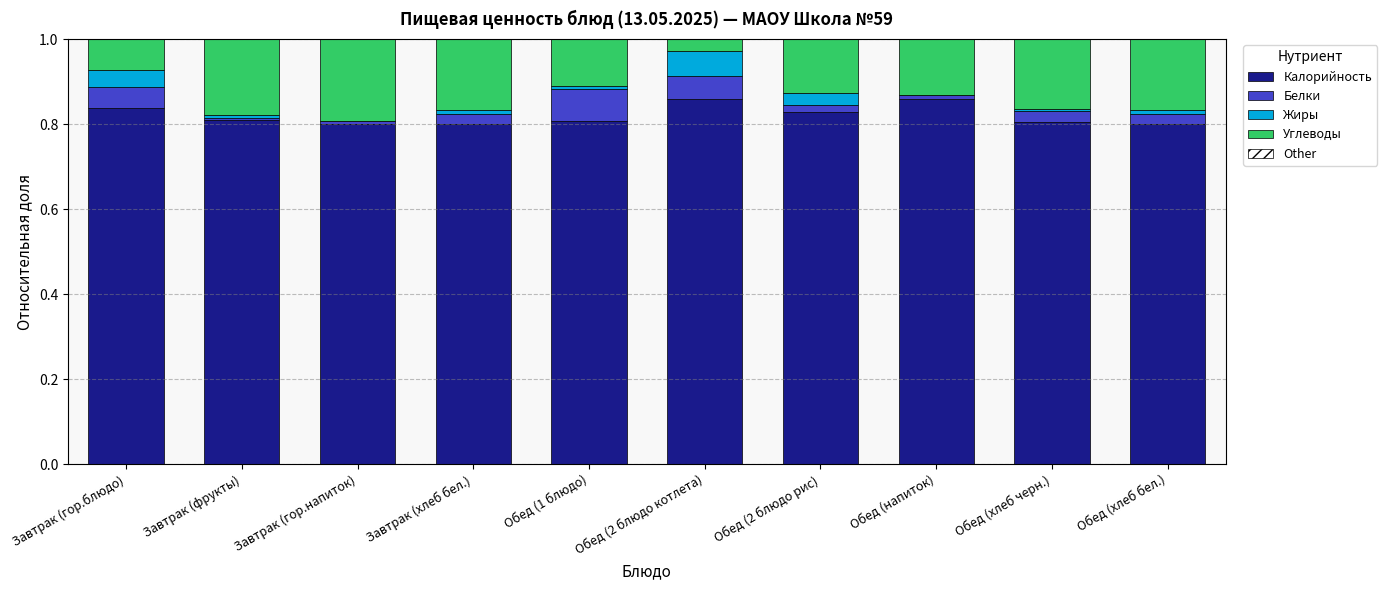

What is the sum of all Калорийность values?

8.2